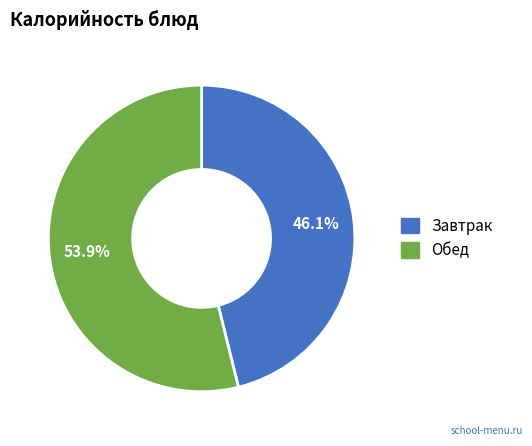

To the nearest percent, what is the difference between the largest and smallest slice percentages?

8%